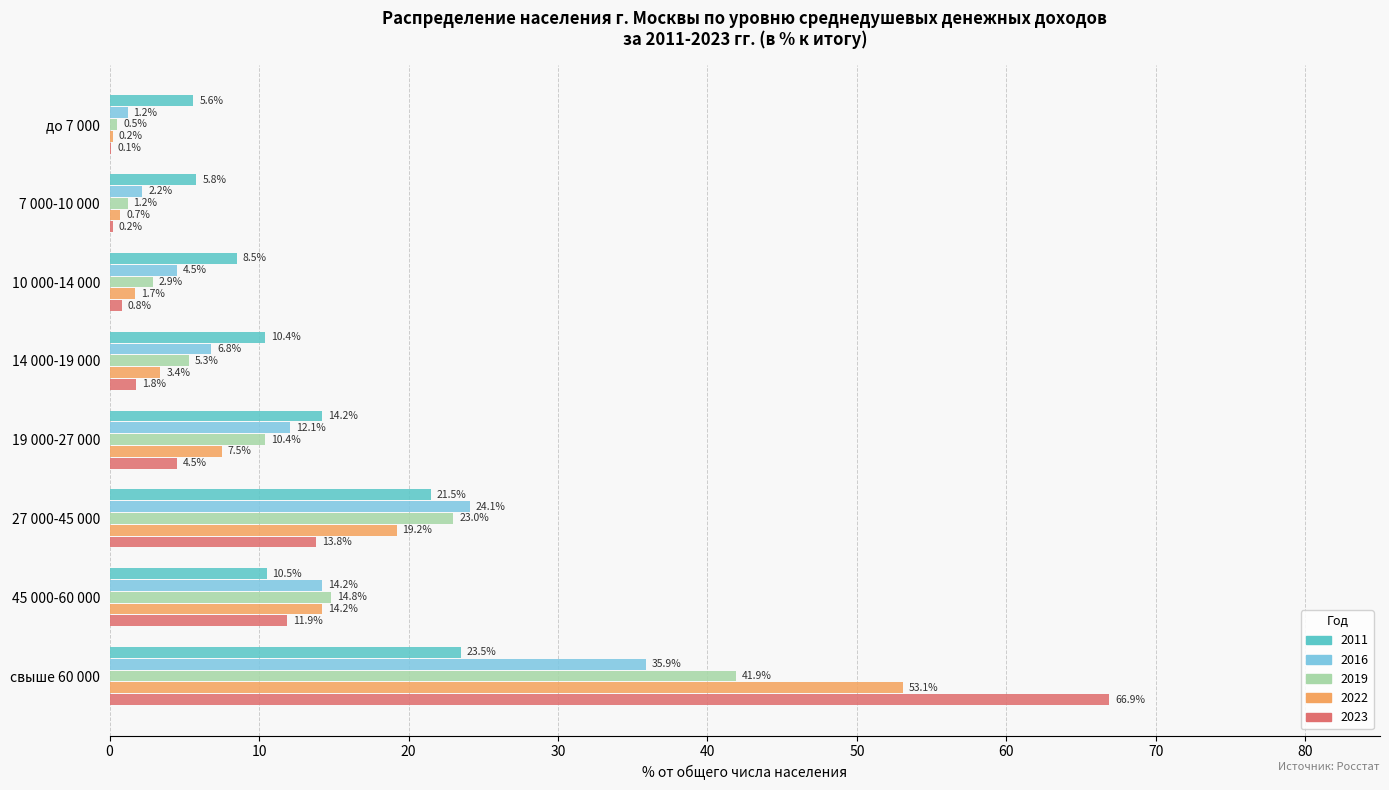

Read the 2023 value at 19 000-27 000.

4.5